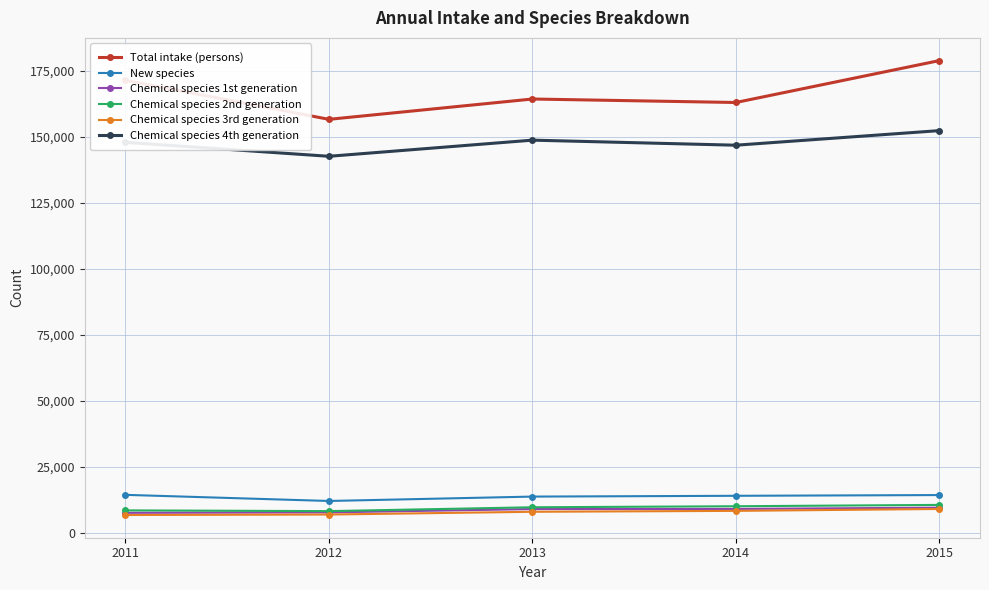

True or false: New species has more than 2 interior local peaks.

False